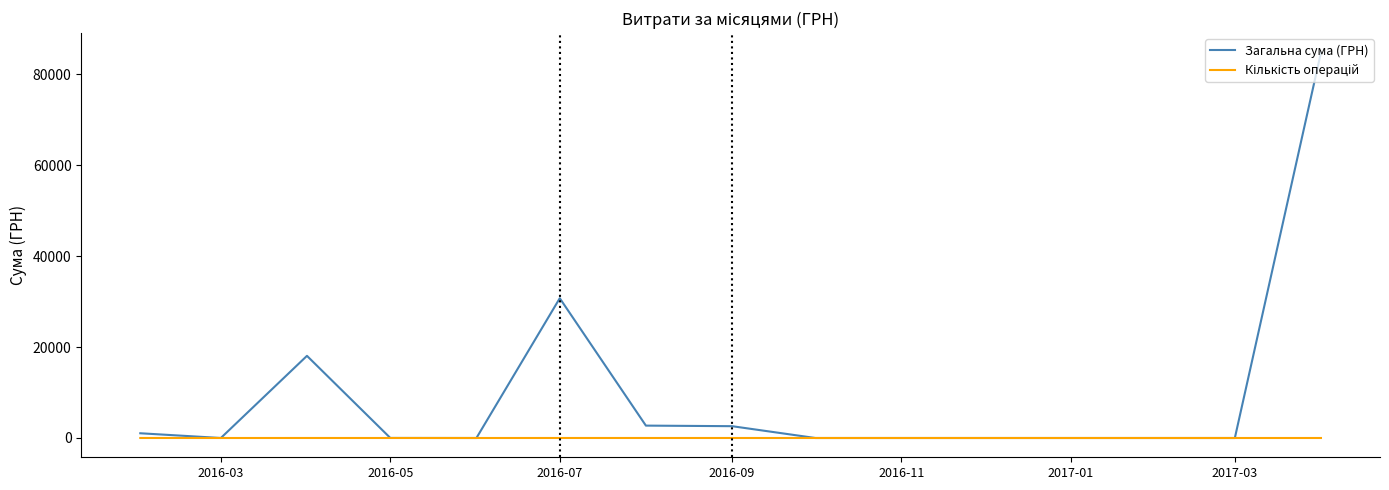

Which series has the widest spread of values?

Загальна сума (ГРН)